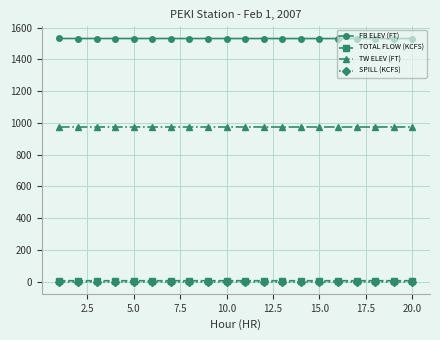

What is the sum of all FB ELEV (FT) values?

30618.3